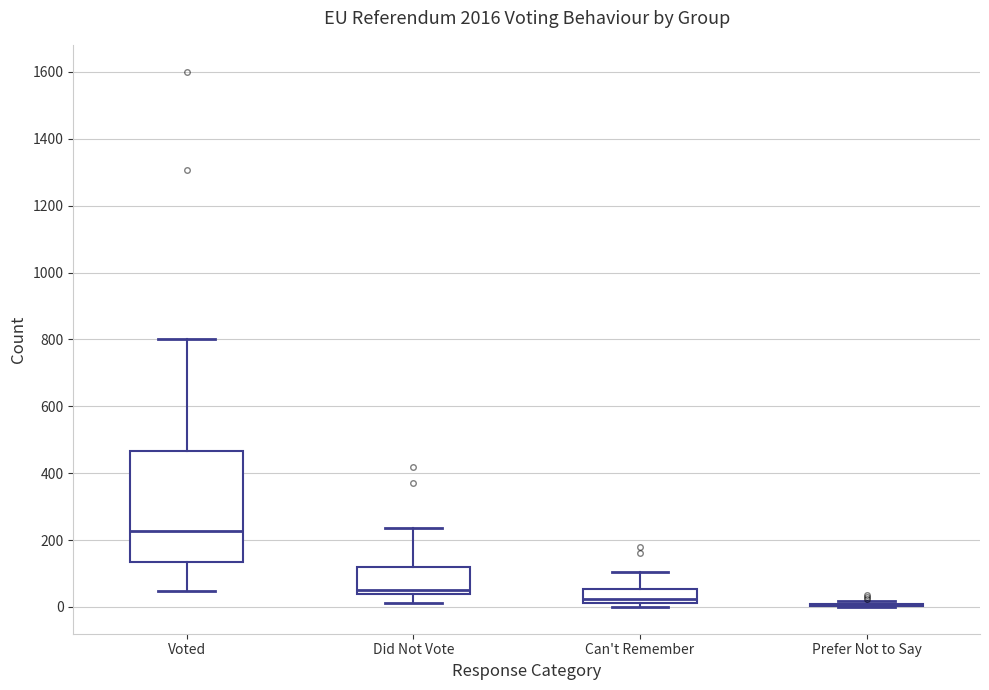

Which box is the tallest, from its lower edge to its upper edge?

Voted